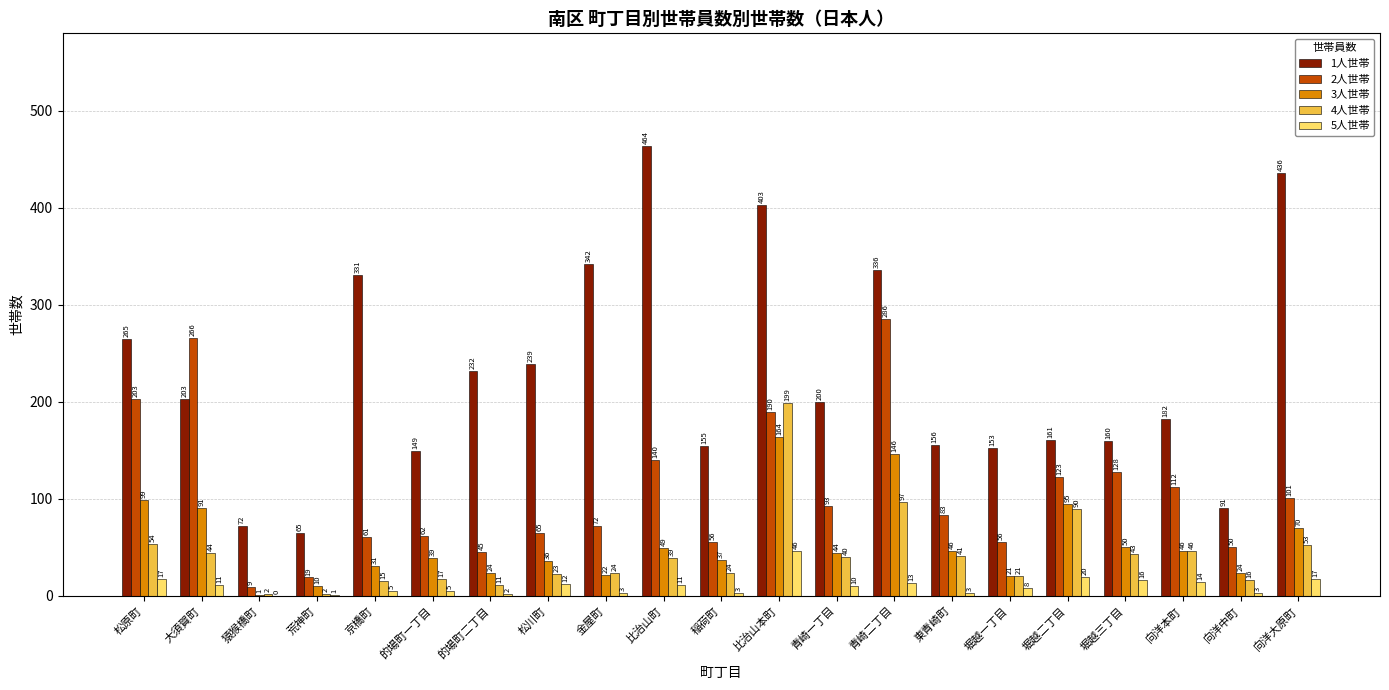

What is the maximum value for 1人世帯?

464